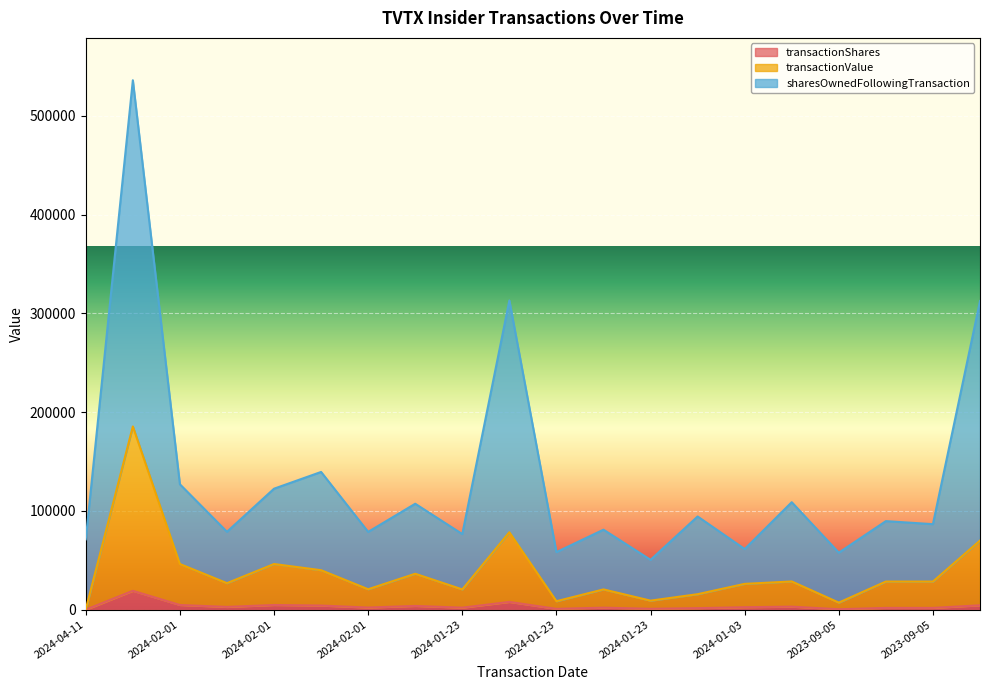

At which category is the sum across all series the highest?

2024-02-01